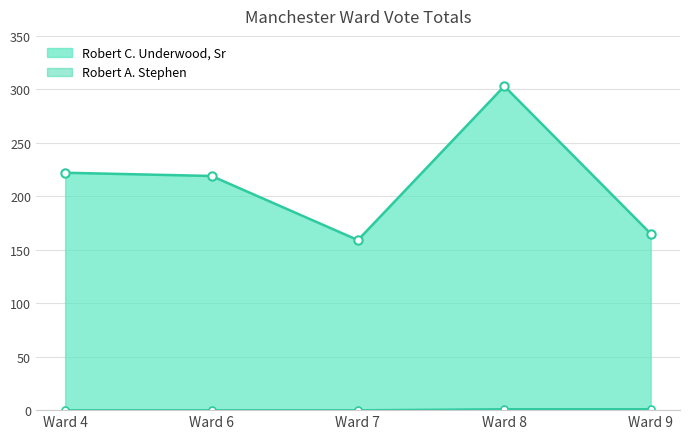

Reading left to right, list all the values displayed in this chart.

Robert C. Underwood, Sr: Ward 4=222	Ward 6=219	Ward 7=159	Ward 8=303	Ward 9=165
Robert A. Stephen: Ward 4=0	Ward 6=0	Ward 7=0	Ward 8=1	Ward 9=1